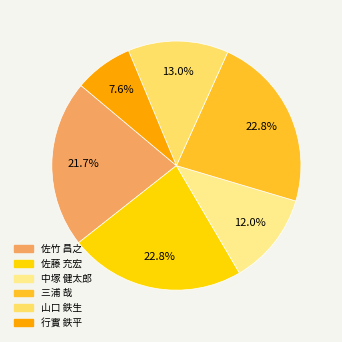

To the nearest percent, what is the difference between the largest and smallest slice percentages?

15%